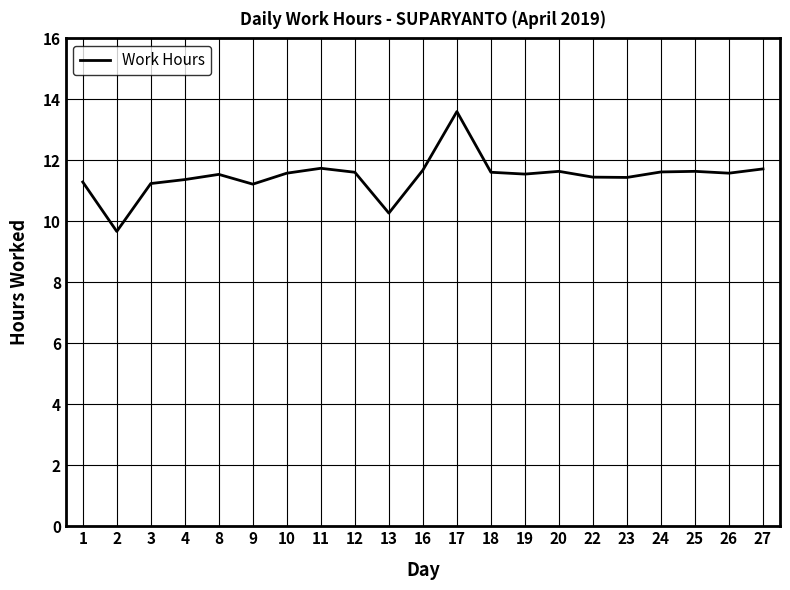

What is the difference between the values at 17 and 8?

2.1